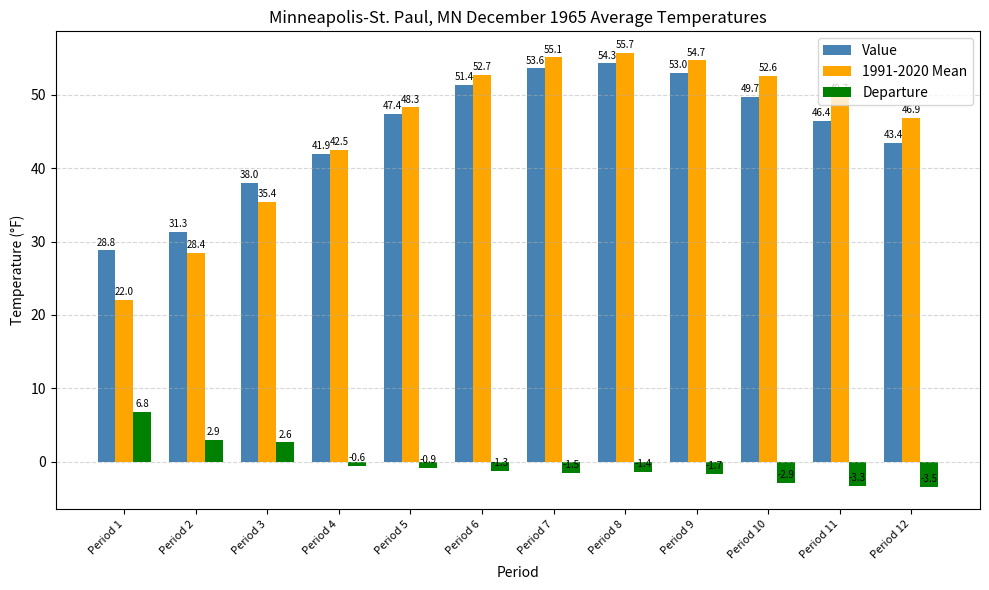

Is it true that 1991-2020 Mean equals 17.1 at Period 4?

False